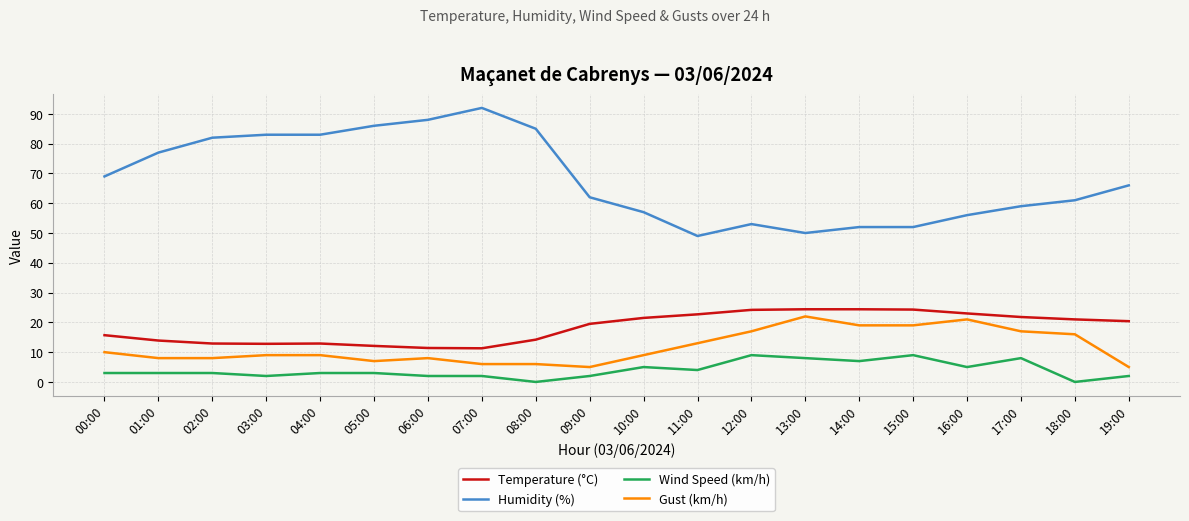

True or false: Humidity (%) and Wind Speed (km/h) cross at least once.

False